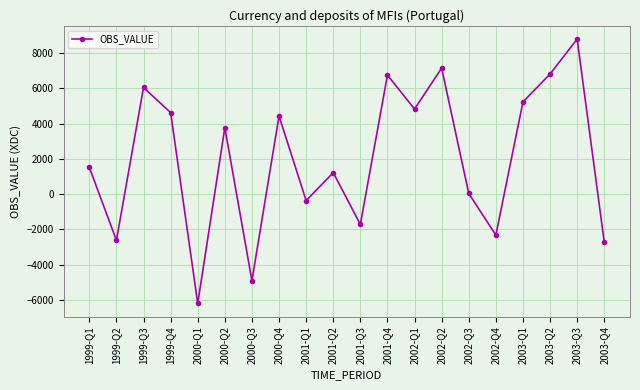

The value at 2001-Q4 is 6757.0. True or false?

True